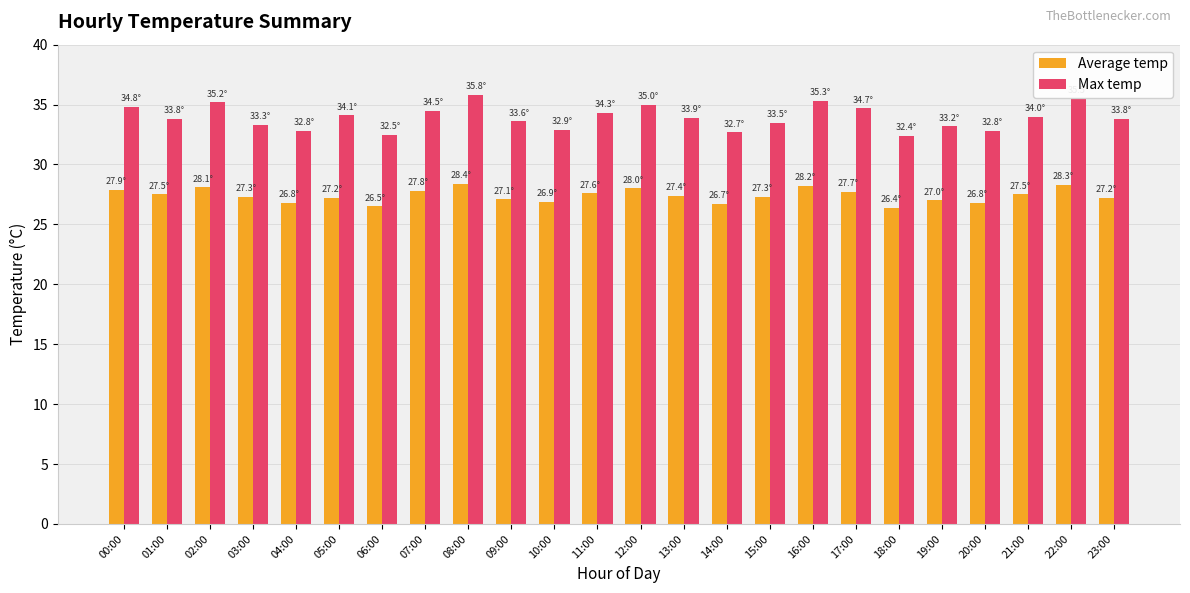

Where does the Max temp series first go above 33?

00:00